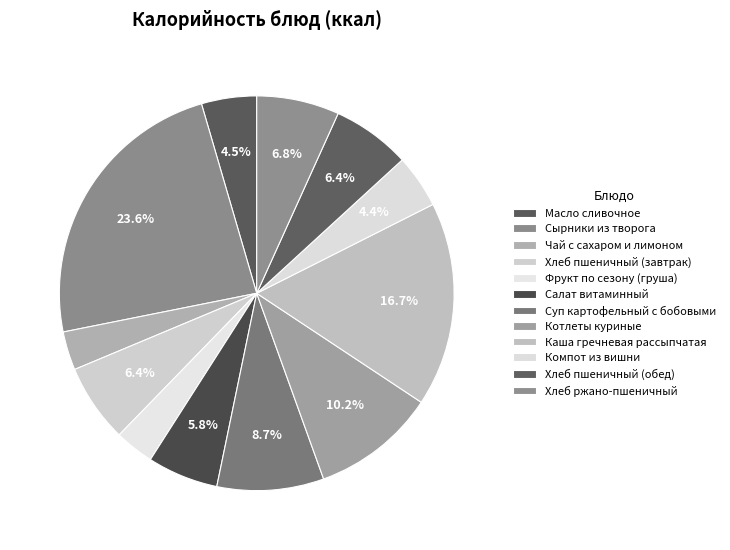

Count the number of slices in the pie.

12